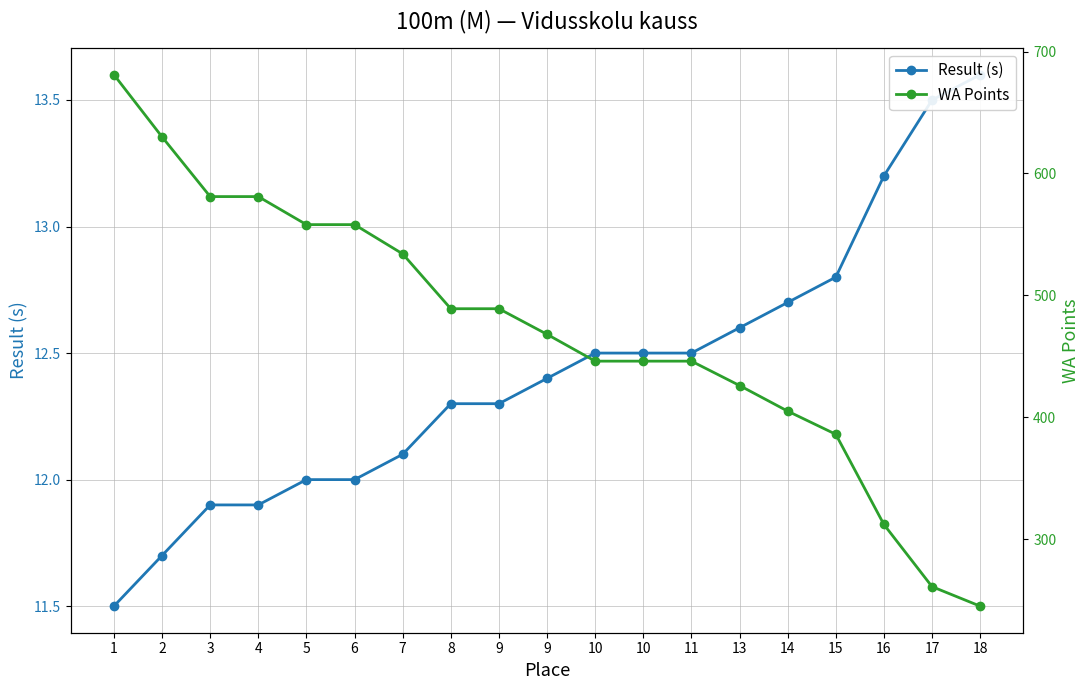

At which label does Result (s) reach its peak?

18